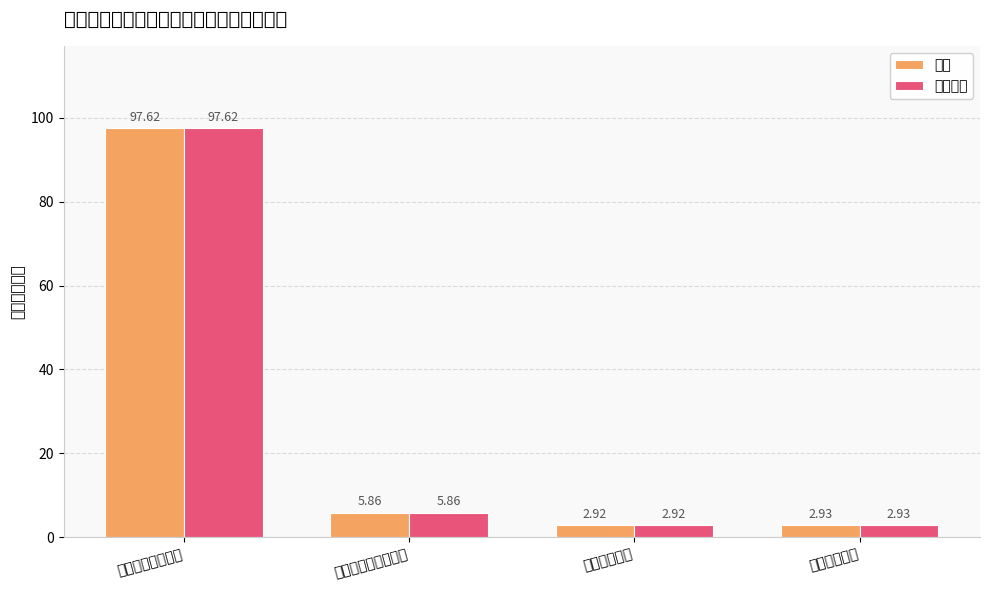

Which category has the lowest value across all series?

卫生健康支出